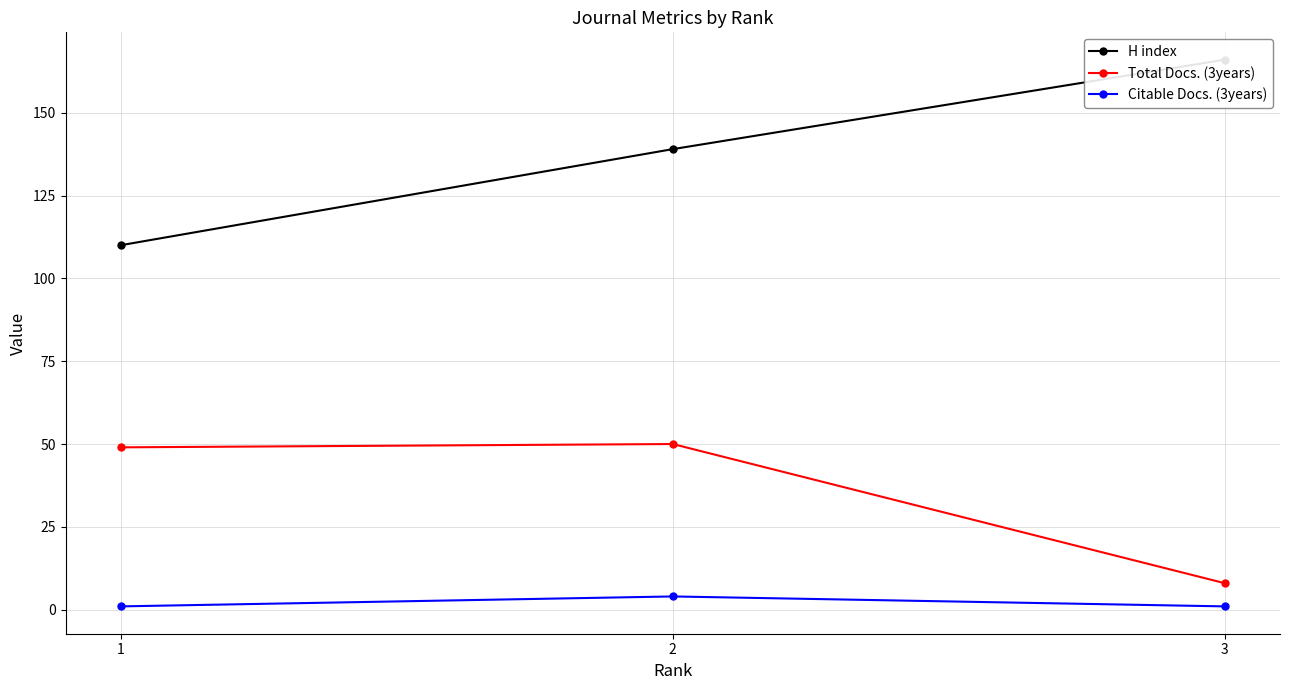

What is the value of the Citable Docs. (3years) point at the 1st from the left?

1